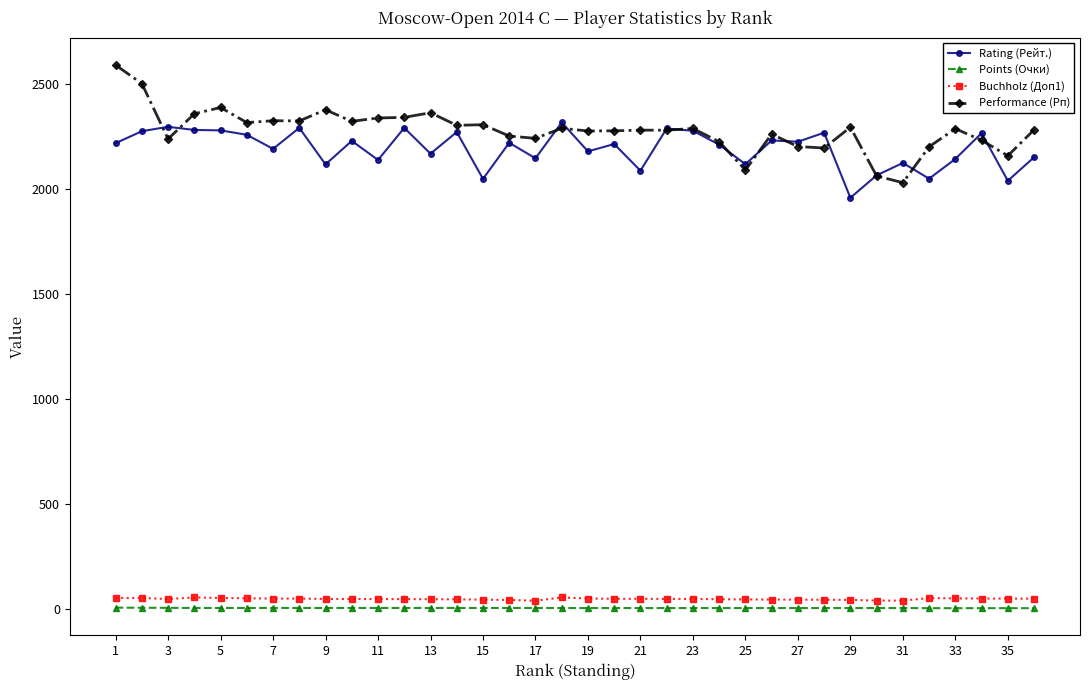

How many lines are shown in the chart?

4